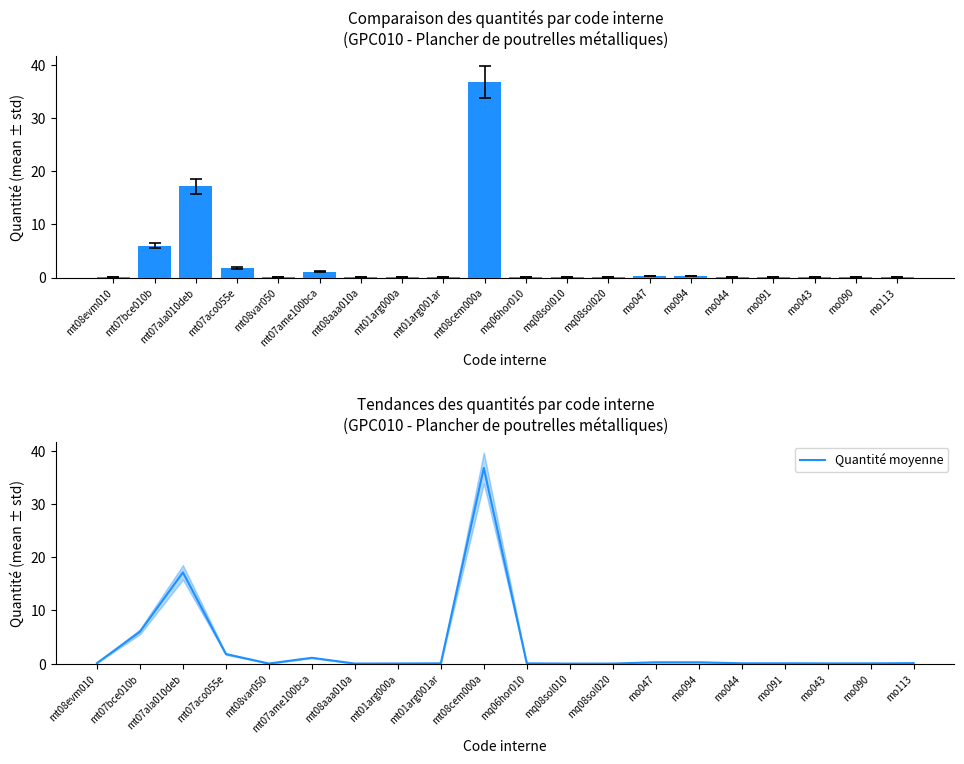

At how many categories does at least one series exceed 12?

2